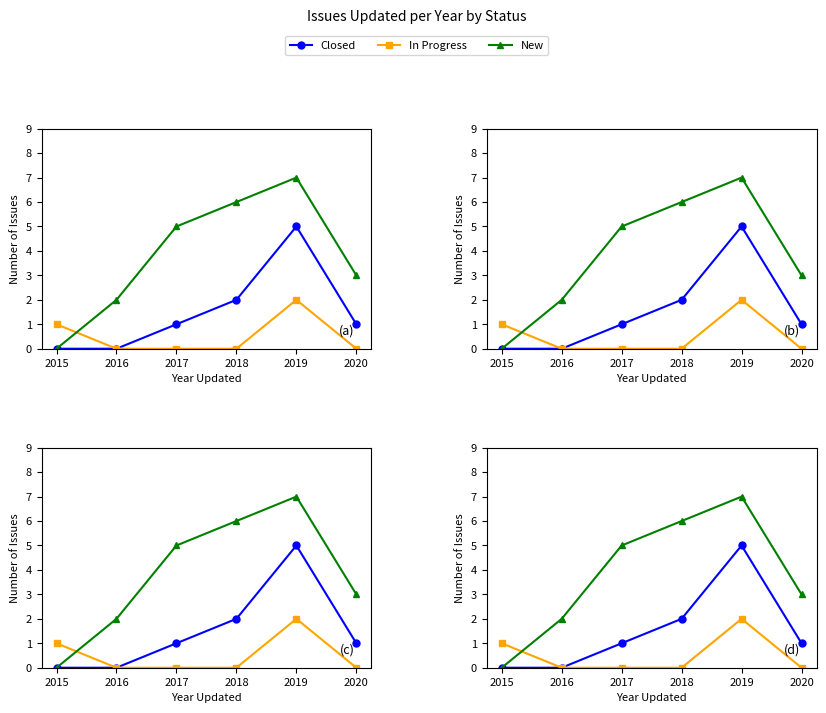

True or false: In Progress and New intersect in this chart.

True